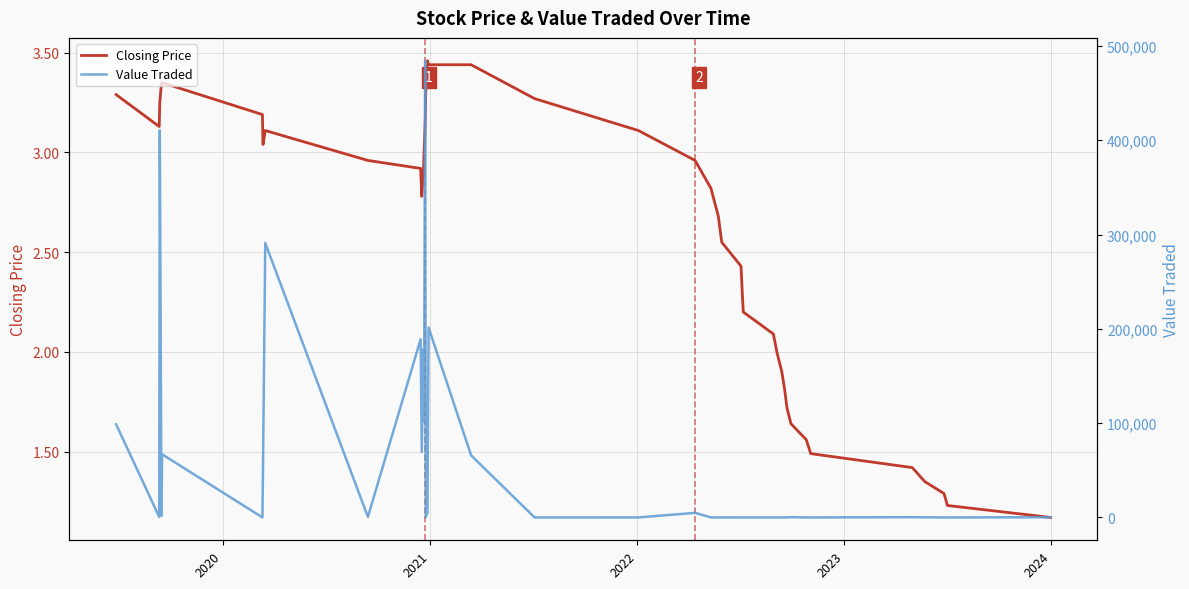

What is the sum of all Closing Price values?

102.1